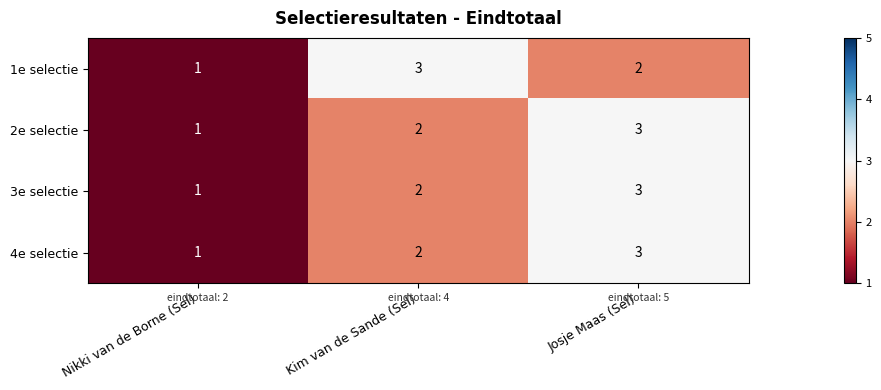

How many categories are shown in the chart?

3